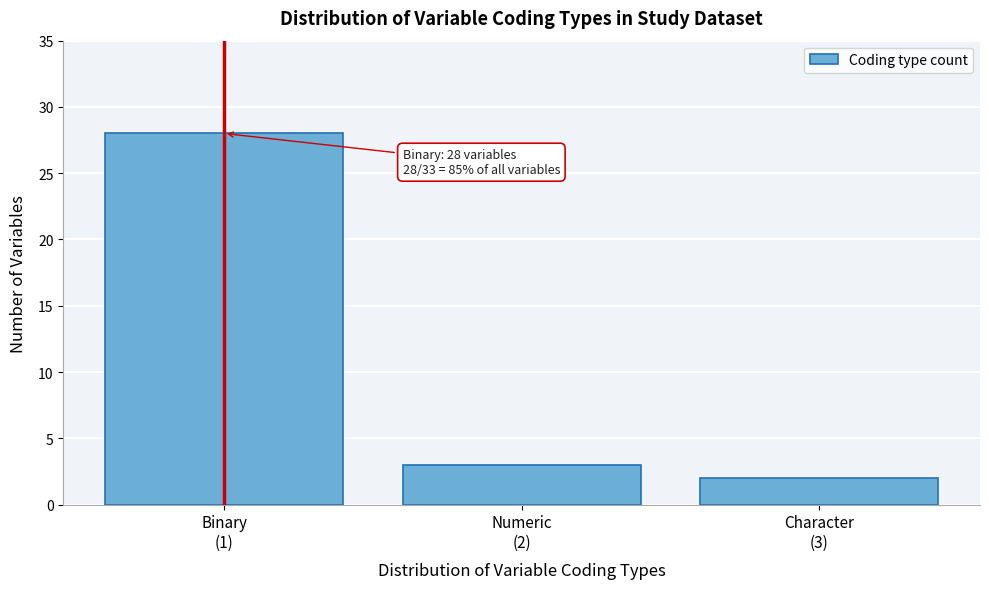

Reading left to right, extract all data points from this chart.

28	3	2